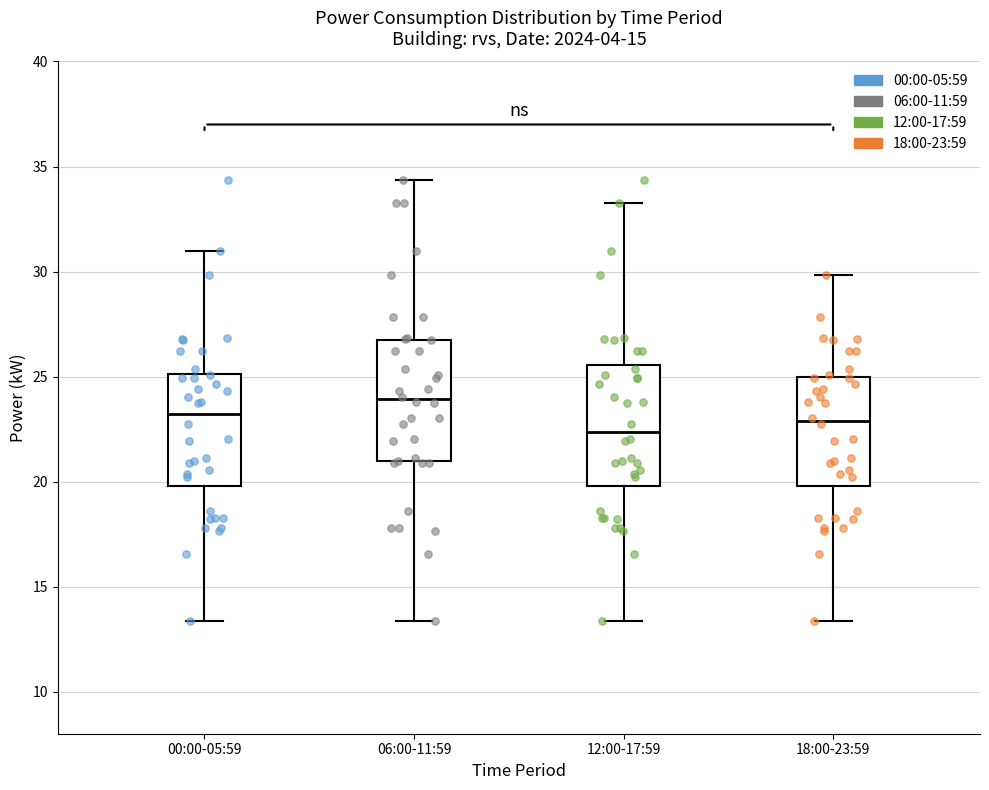

Reading left to right, read every box against the y-axis: the position of its median line, the range the box covers, and the ends of its whiskers. The values are not printed on the chart, so give them approximately, as read against the axis.

00:00-05:59: median 23.0, box 20.0 to 25.0, whiskers 13.5 to 31.0
06:00-11:59: median 24.0, box 21.0 to 27.0, whiskers 13.5 to 34.5
12:00-17:59: median 22.5, box 20.0 to 25.5, whiskers 13.5 to 33.0
18:00-23:59: median 23.0, box 20.0 to 25.0, whiskers 13.5 to 30.0